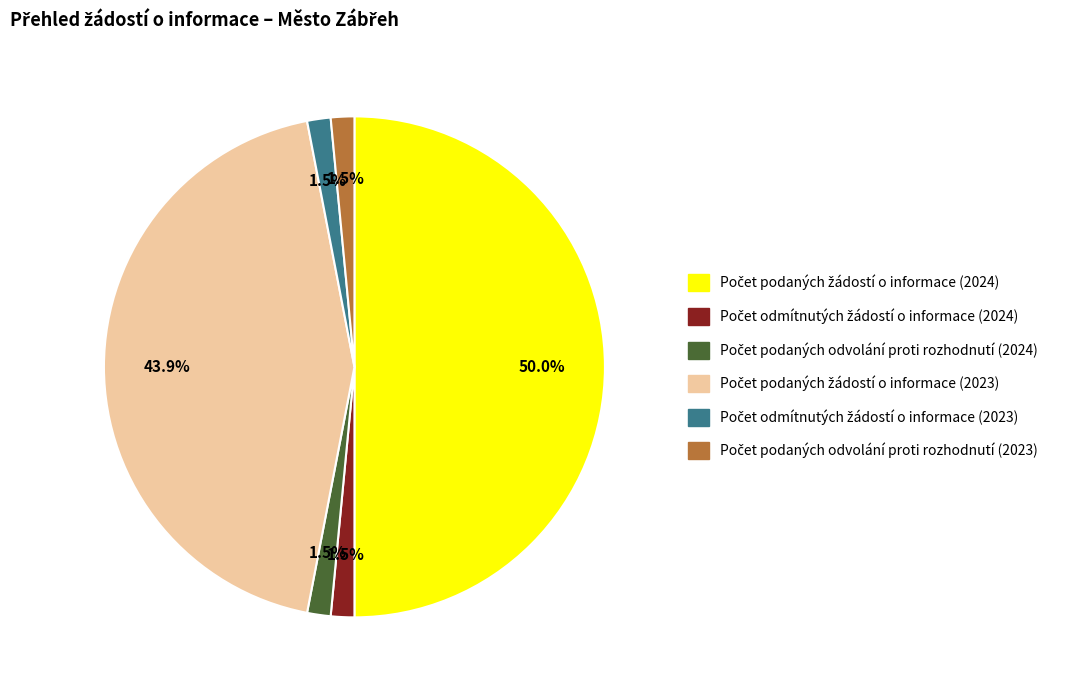

How many slices are in this pie chart?

6